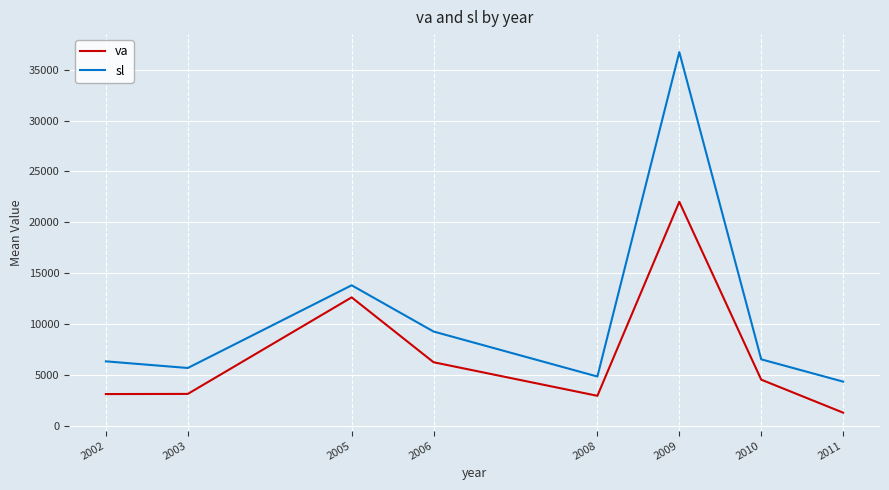

How many series are shown in this chart?

2